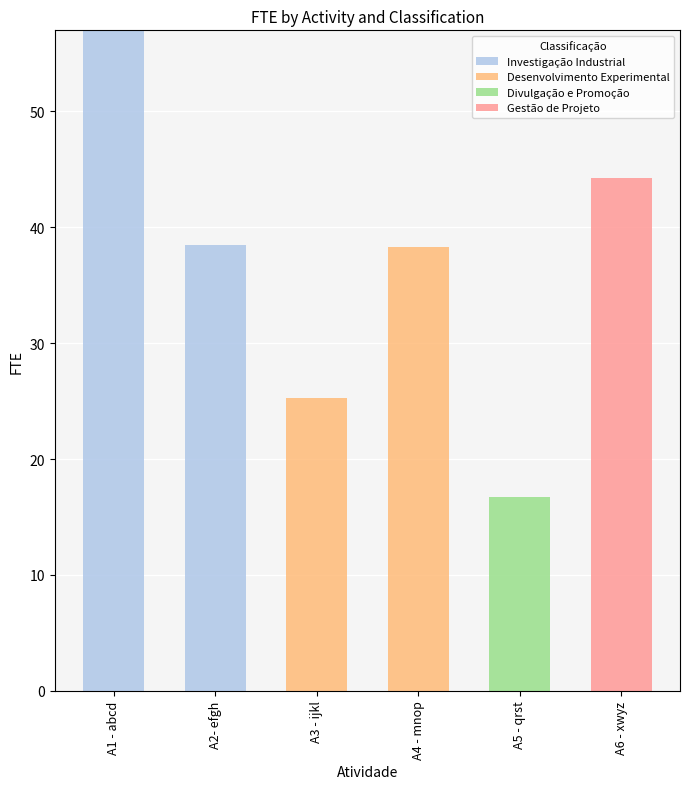

What is the total value across all series at A4 - mnop?

38.3